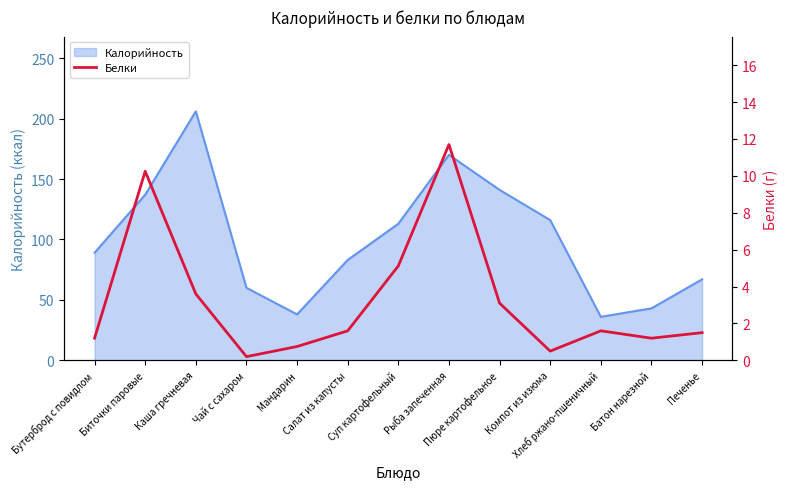

How many data points are above 1?

10